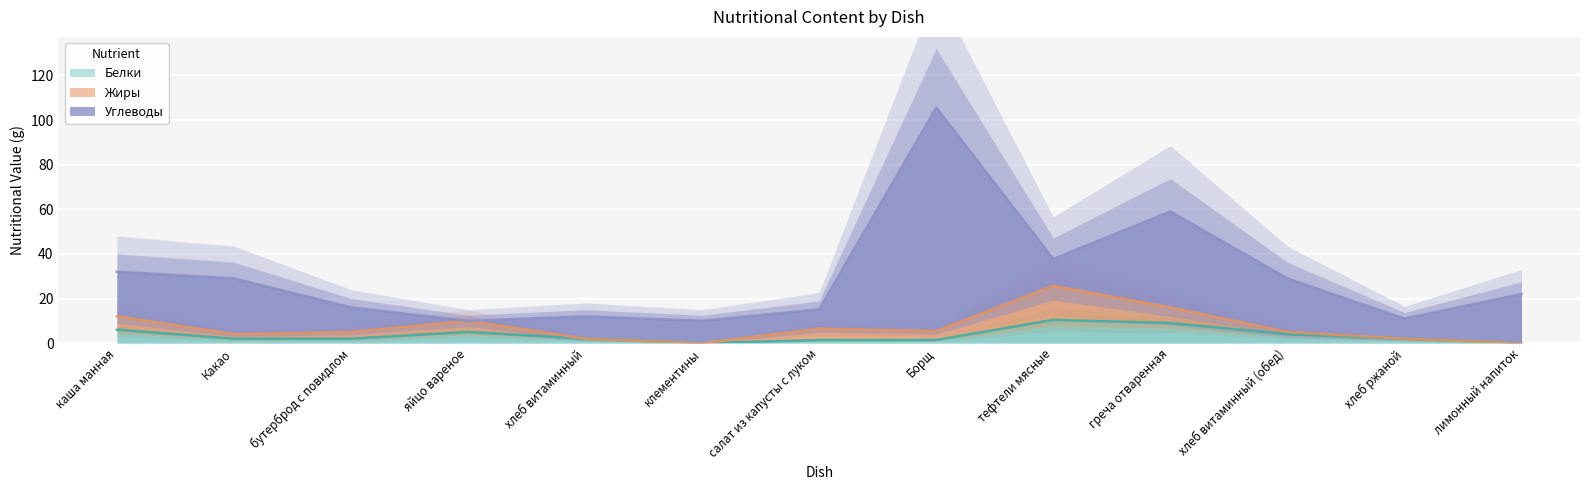

How many series are shown in this chart?

3